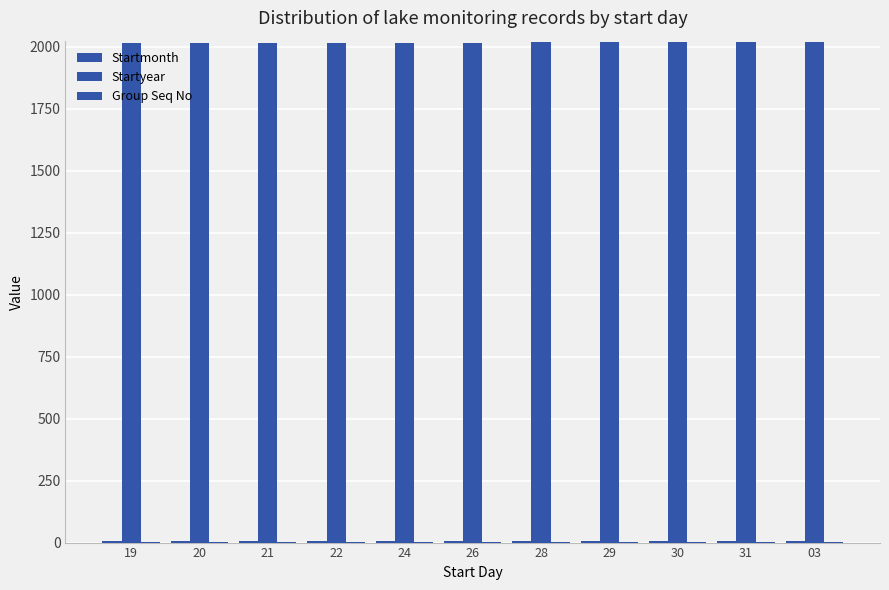

Does the chart contain stacked bars?

No